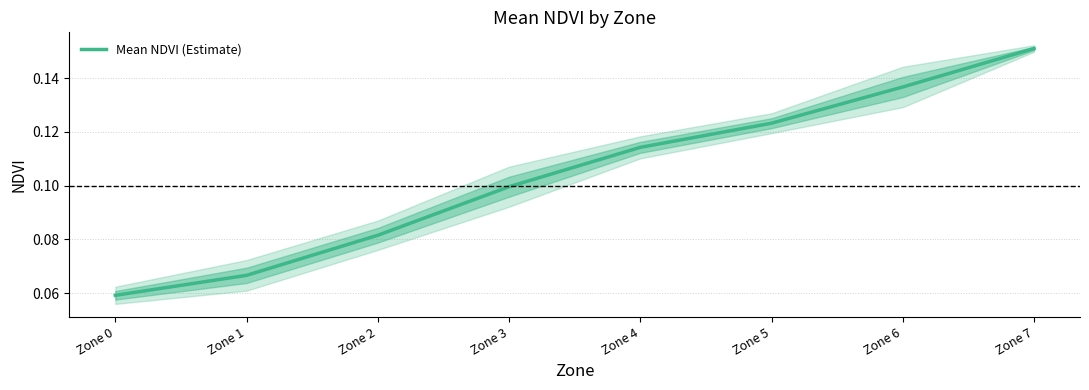

Does the chart have visible grid lines?

Yes